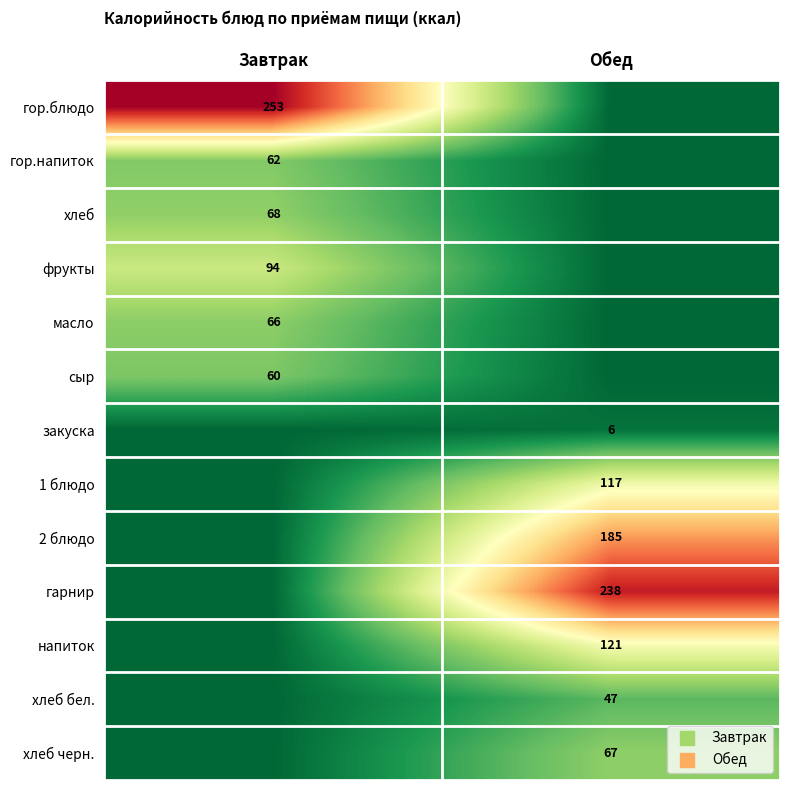

True or false: напиток has a value of 46 at Завтрак.

False